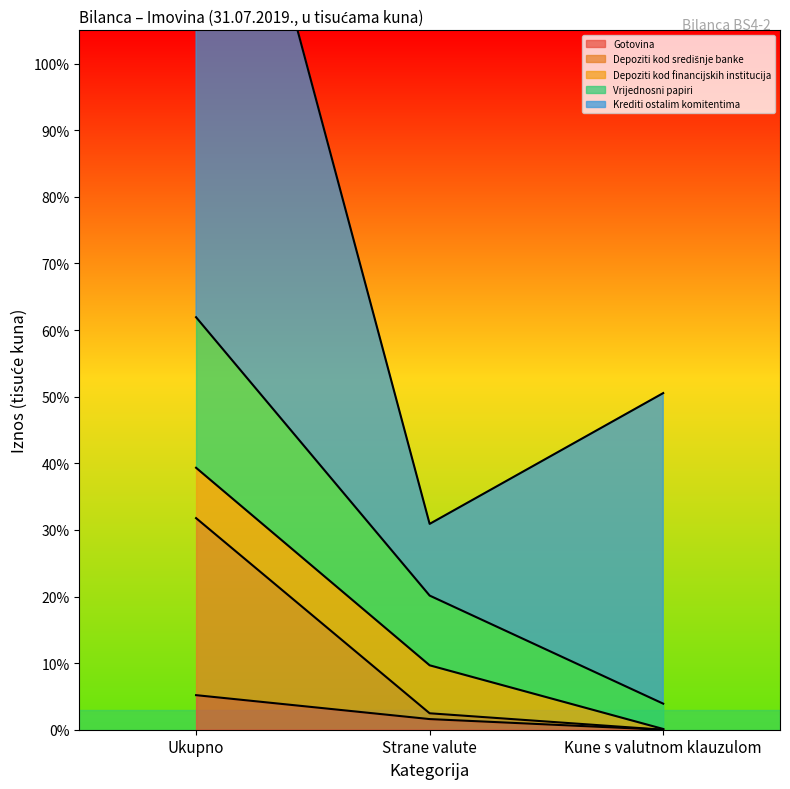

What is the difference between the maximum and second lowest values in the Depoziti kod središnje banke series?

0.3